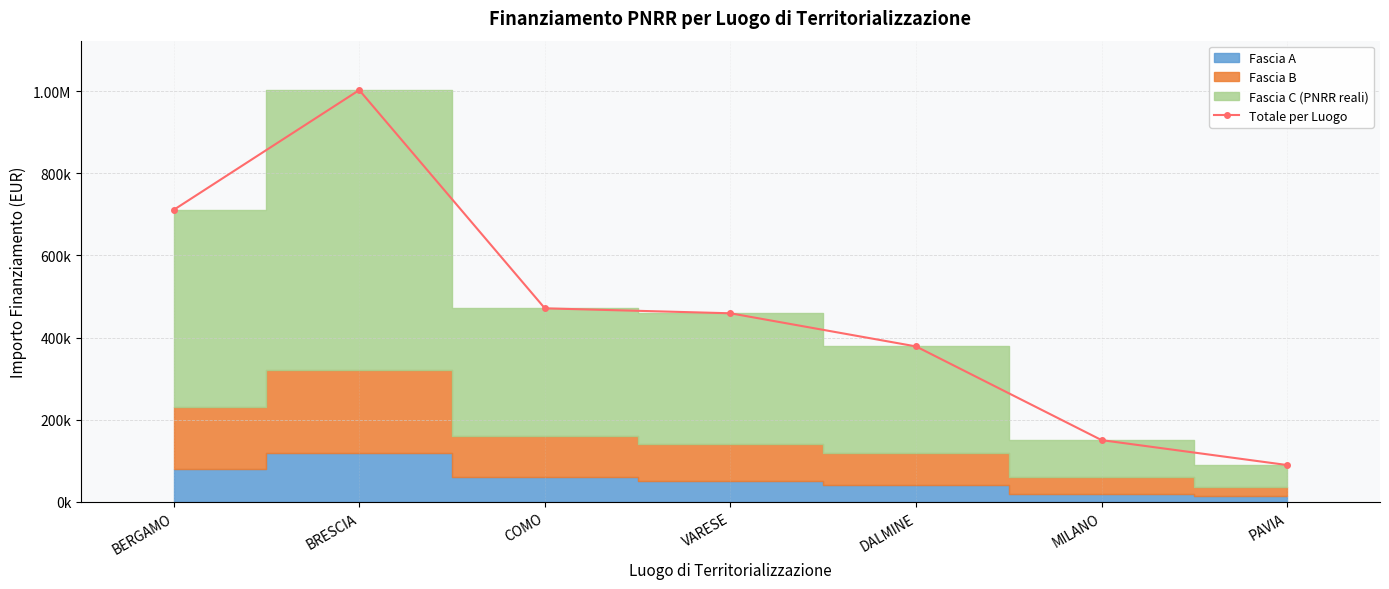

What is the change in value from BRESCIA to COMO?

-531365.6